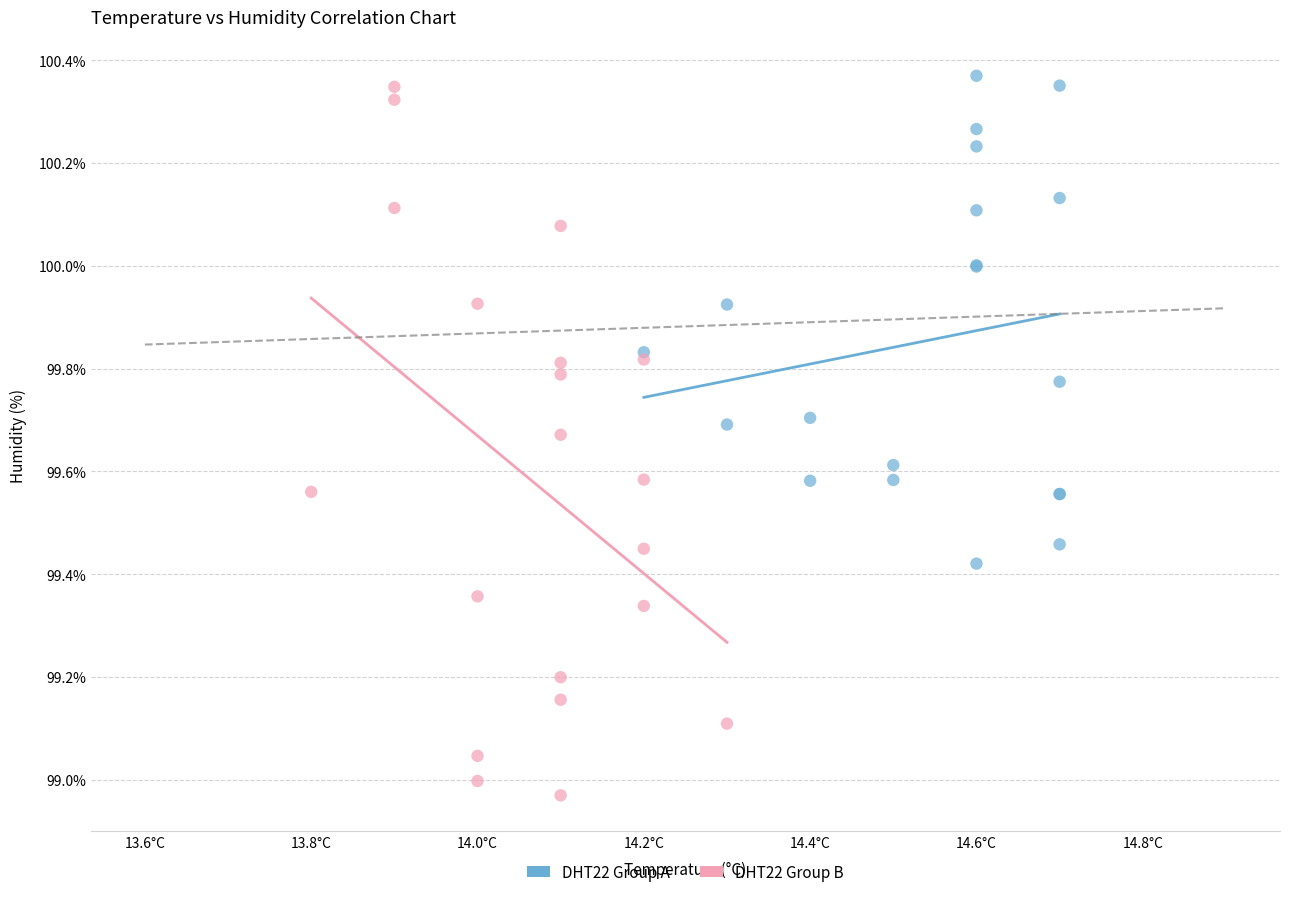

Which series has the widest spread of Y values?

DHT22 Group B